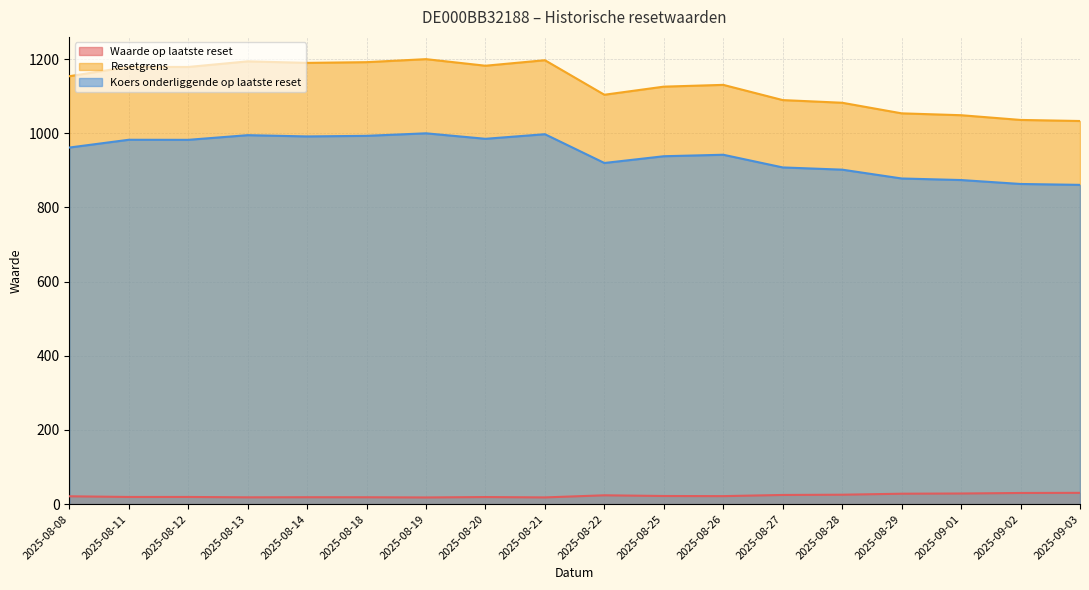

Which has a higher value, 2025-08-18 or 2025-08-26?

2025-08-26